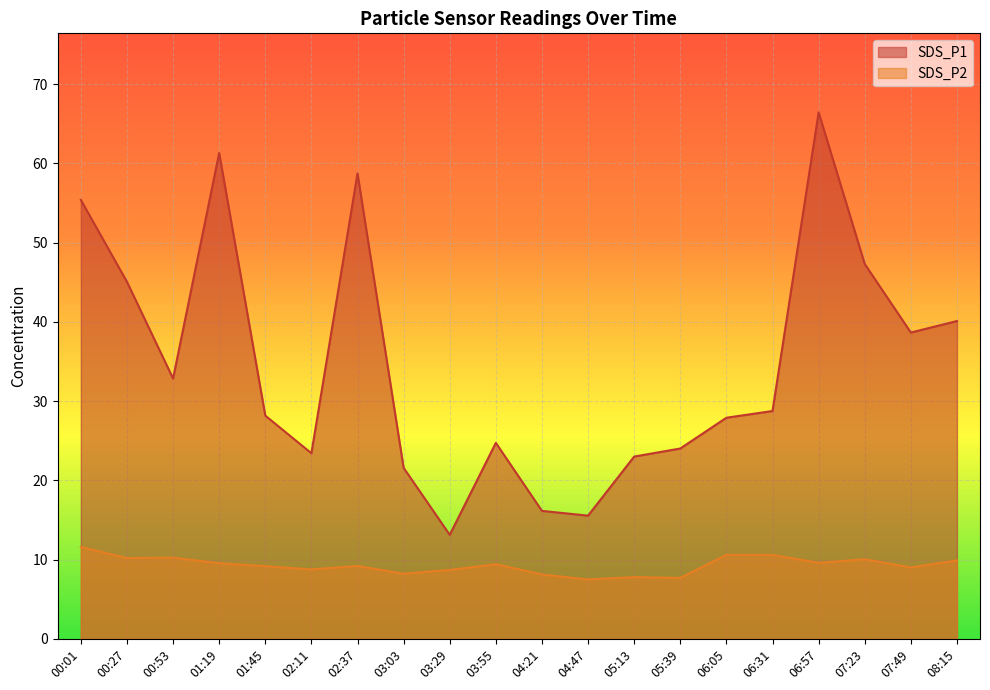

The value of SDS_P1 at 00:53 is 56.3. True or false?

False